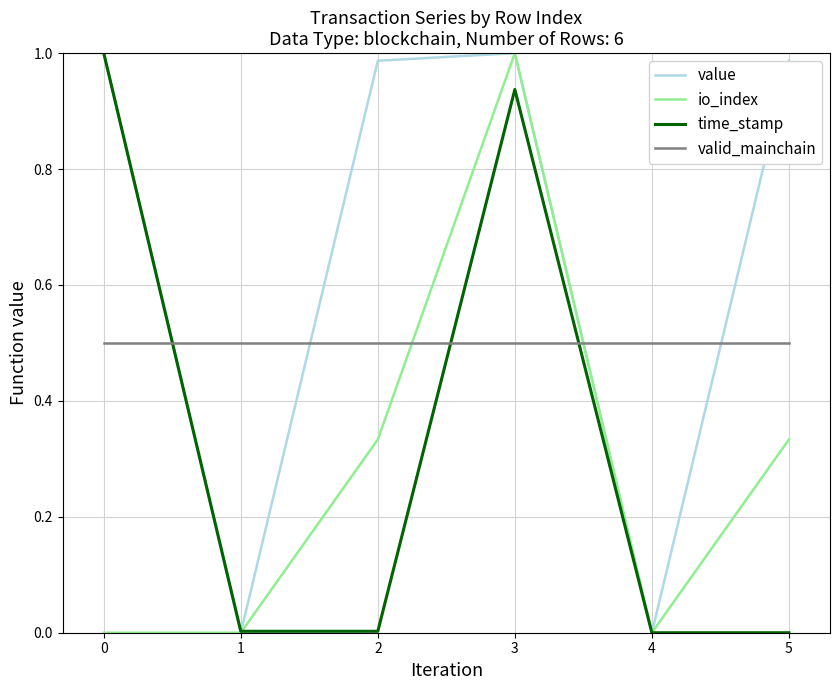

Count the number of categories in the chart.

6